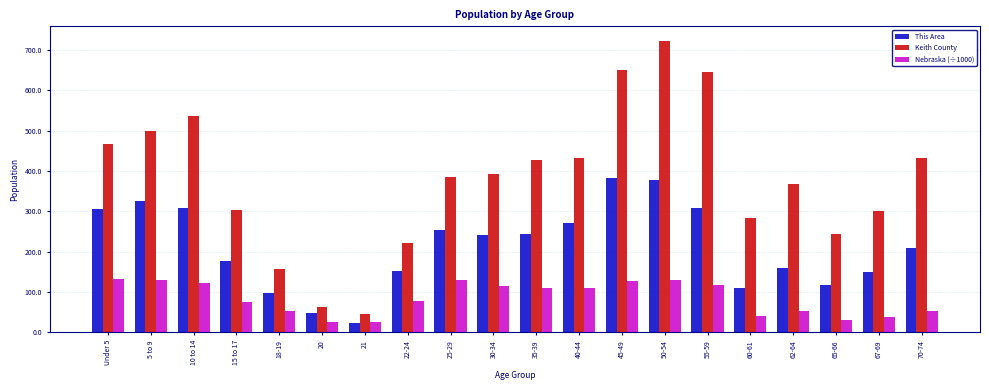

Rank the series by their average value, from highest to lowest.

Keith County, This Area, Nebraska (÷1000)